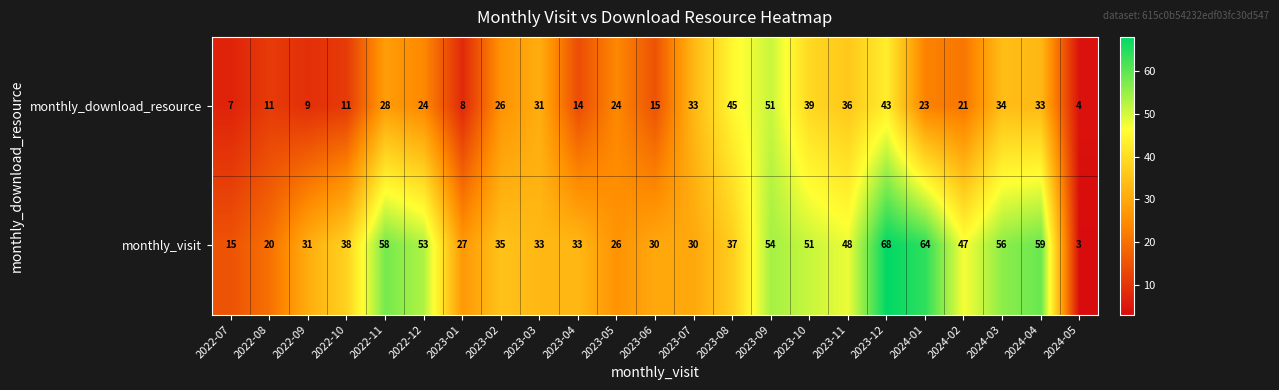

Rank the series at 2023-11 from lowest to highest value.

monthly_download_resource, monthly_visit